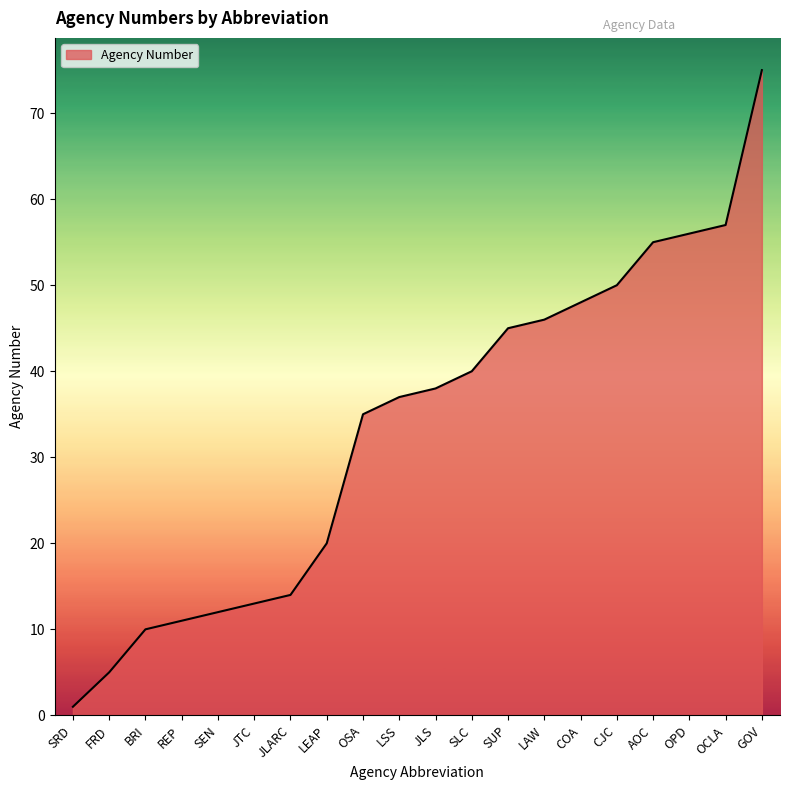

List the labels in order of value, largest first.

GOV, OCLA, OPD, AOC, CJC, COA, LAW, SUP, SLC, JLS, LSS, OSA, LEAP, JLARC, JTC, SEN, REP, BRI, FRD, SRD